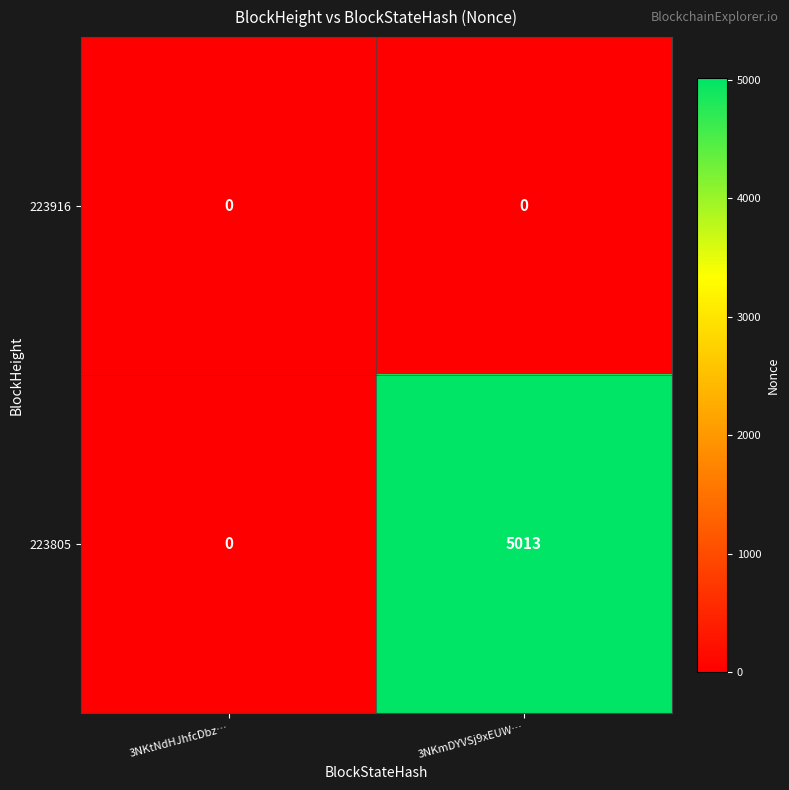

Which label corresponds to the largest value in the chart?

3NKmDYVSj9xEUW…